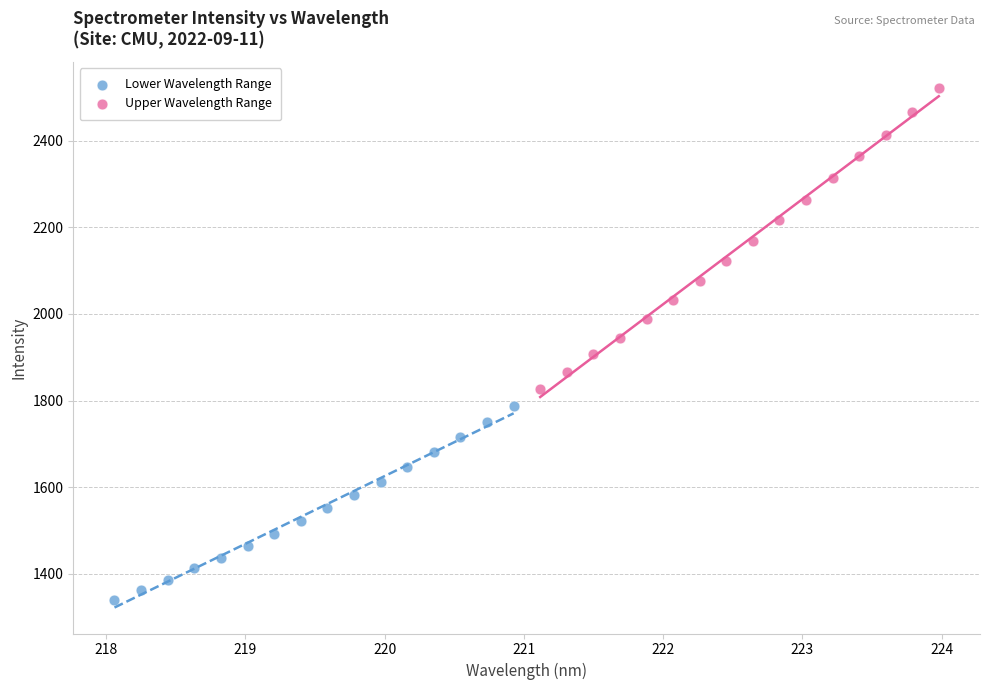

Which series has the largest Y range (max minus min)?

Upper Wavelength Range